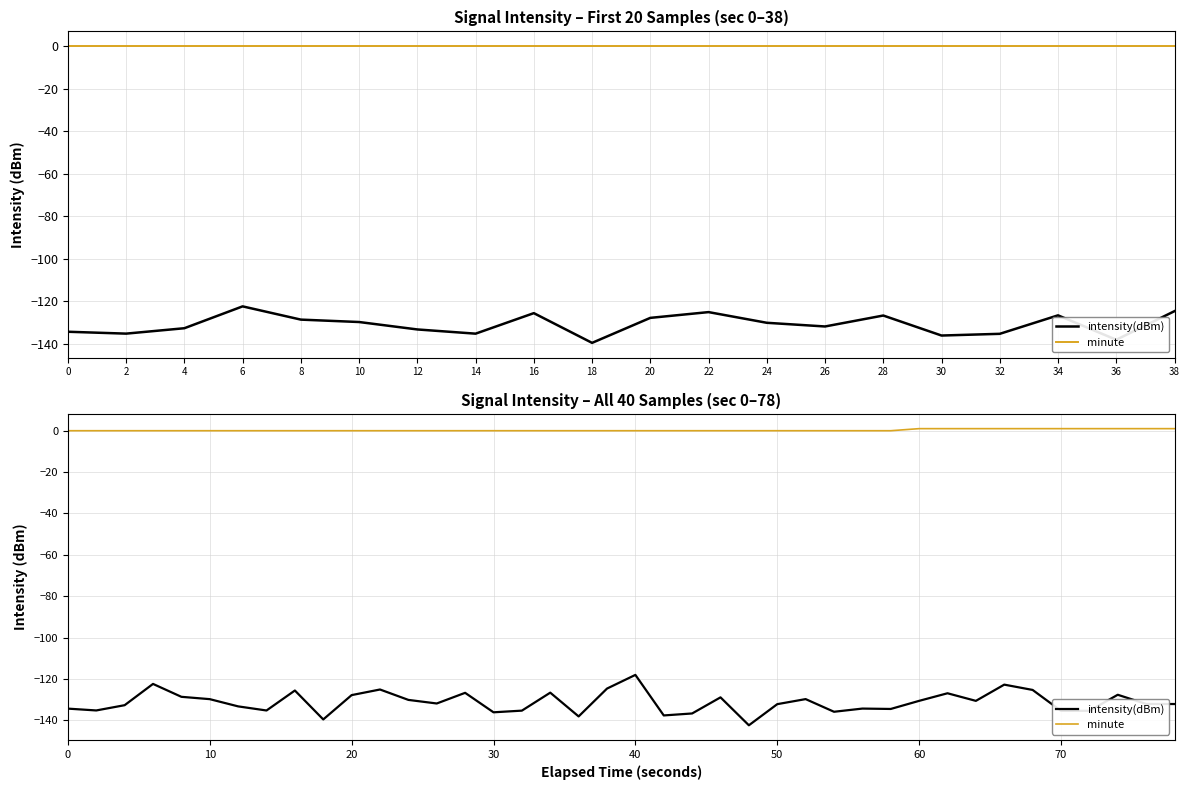

Reading right to left, list all the values displayed in this chart.

intensity(dBm): -132.1	-132.0	-127.6	-135.4	-135.4	-125.3	-122.7	-130.6	-126.9	-130.6	-134.5	-134.3	-135.8	-129.7	-132.2	-142.4	-128.9	-136.7	-137.6	-118.0	-124.6	-138.1	-126.6	-135.3	-136.1	-126.7	-131.8	-130.1	-125.1	-127.8	-139.5	-125.6	-135.2	-133.2	-129.7	-128.6	-122.4	-132.7	-135.2	-134.3
minute: 1.0	1.0	1.0	1.0	1.0	1.0	1.0	1.0	1.0	1.0	0.0	0.0	0.0	0.0	0.0	0.0	0.0	0.0	0.0	0.0	0.0	0.0	0.0	0.0	0.0	0.0	0.0	0.0	0.0	0.0	0.0	0.0	0.0	0.0	0.0	0.0	0.0	0.0	0.0	0.0